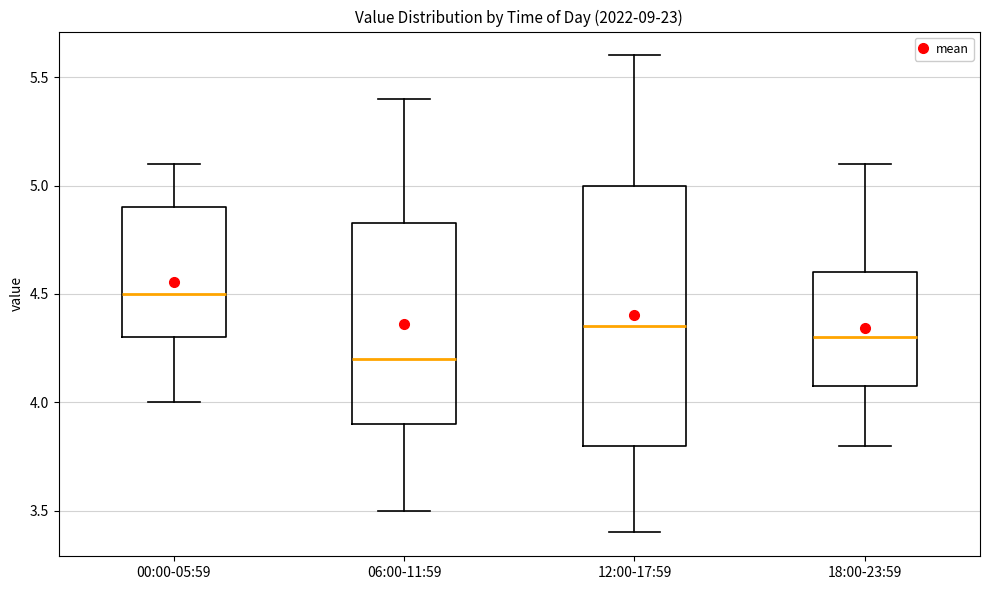

Reading left to right, transcribe this box plot: for each box, give where its median line is, the range the box spans, and where its two whiskers end, as read against the y-axis. The values are not printed on the chart, so give them approximately, as read against the axis.

00:00-05:59: median 4.50, box 4.30 to 4.90, whiskers 4.00 to 5.10
06:00-11:59: median 4.20, box 3.90 to 4.85, whiskers 3.50 to 5.40
12:00-17:59: median 4.35, box 3.80 to 5.00, whiskers 3.40 to 5.60
18:00-23:59: median 4.30, box 4.10 to 4.60, whiskers 3.80 to 5.10